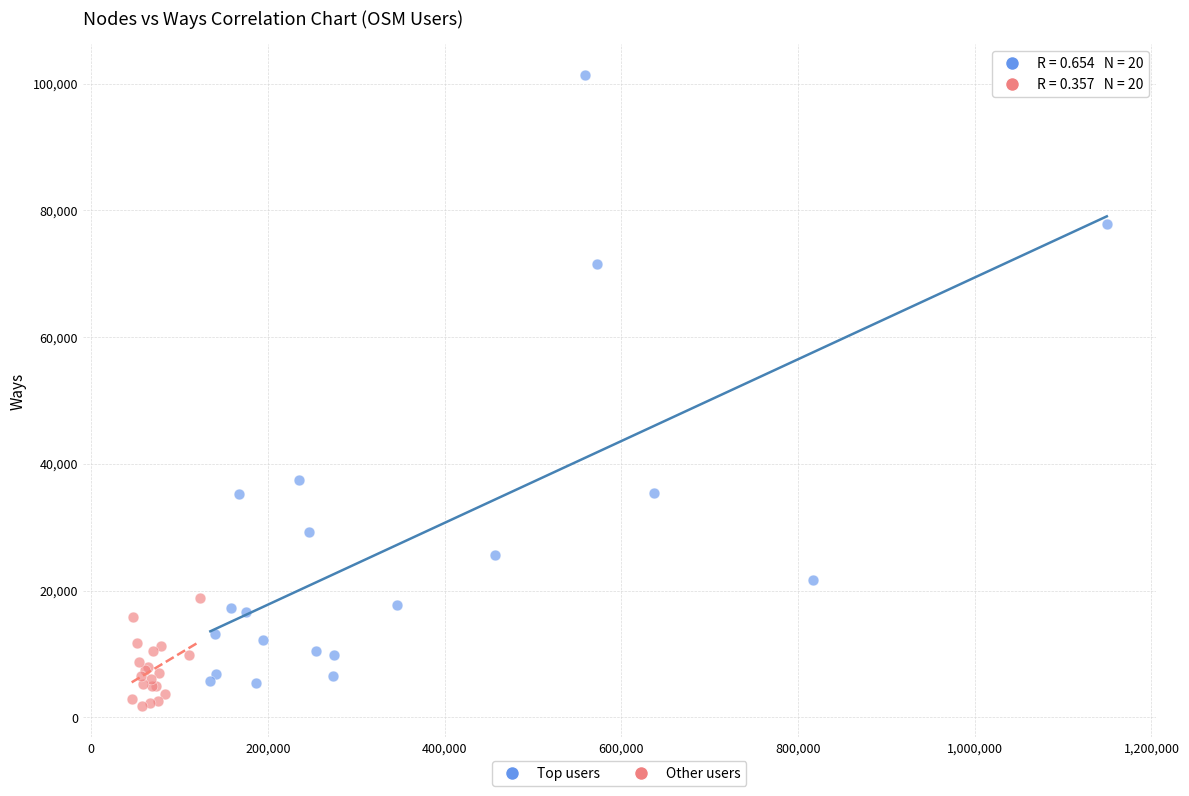

Which series has the widest spread of Y values?

Top users